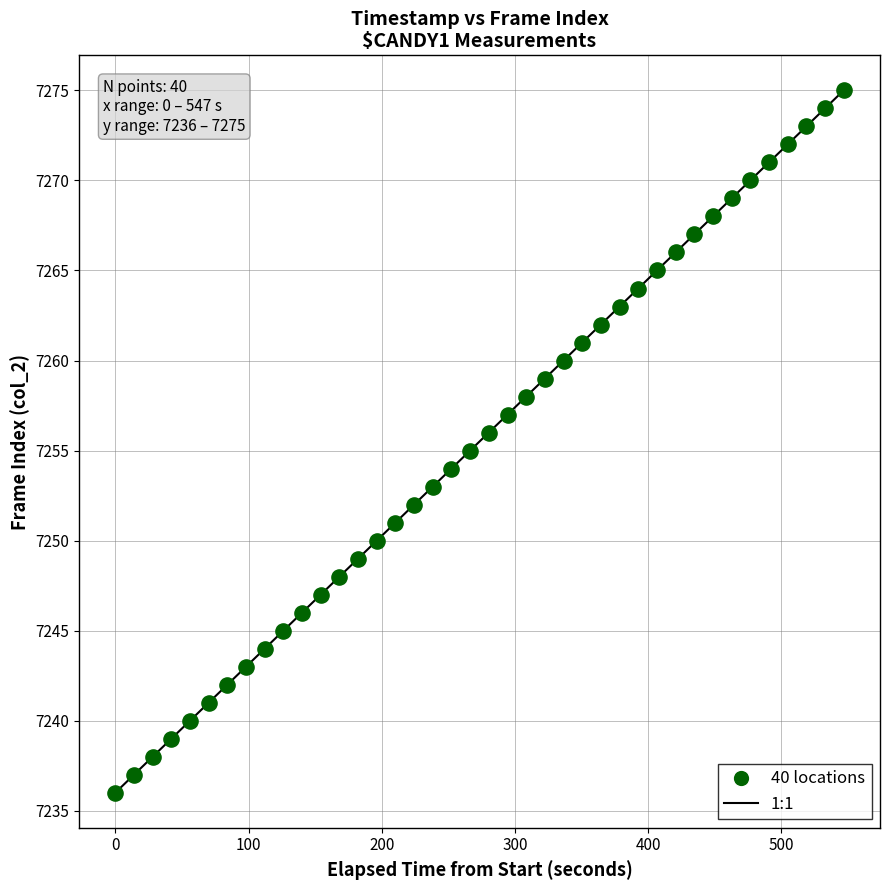

What is the range of Y values (max minus min)?

39